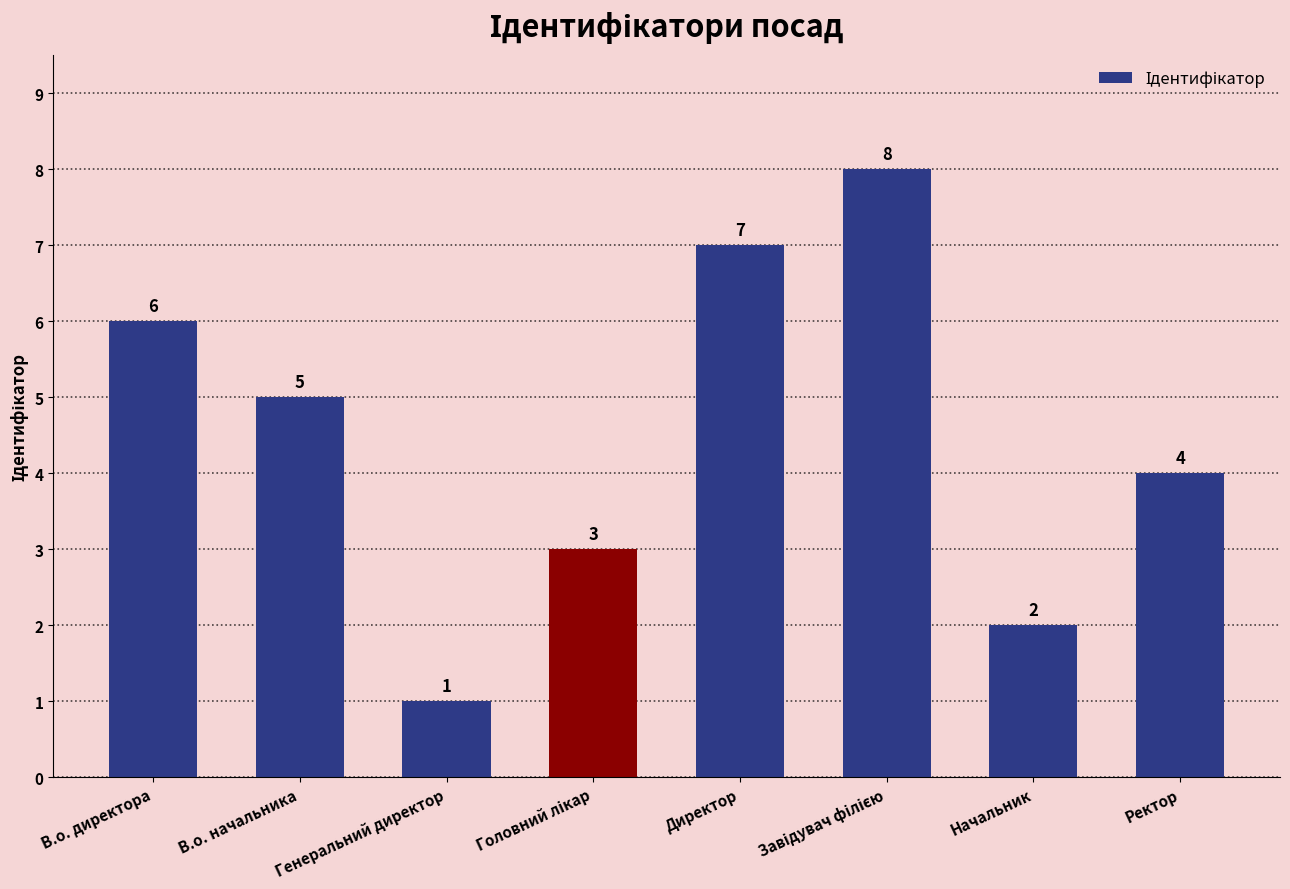

What is the sum of all values?

36